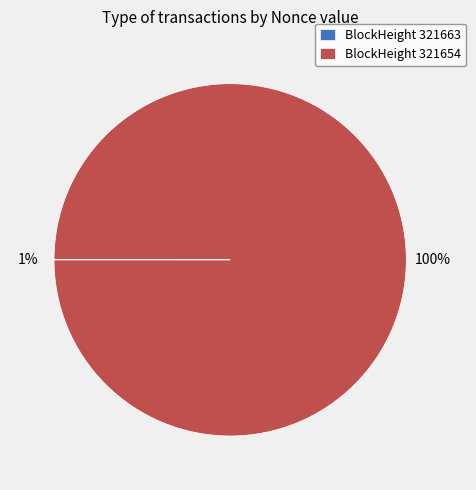

The 321654 slice represents 100% of the pie. True or false?

True